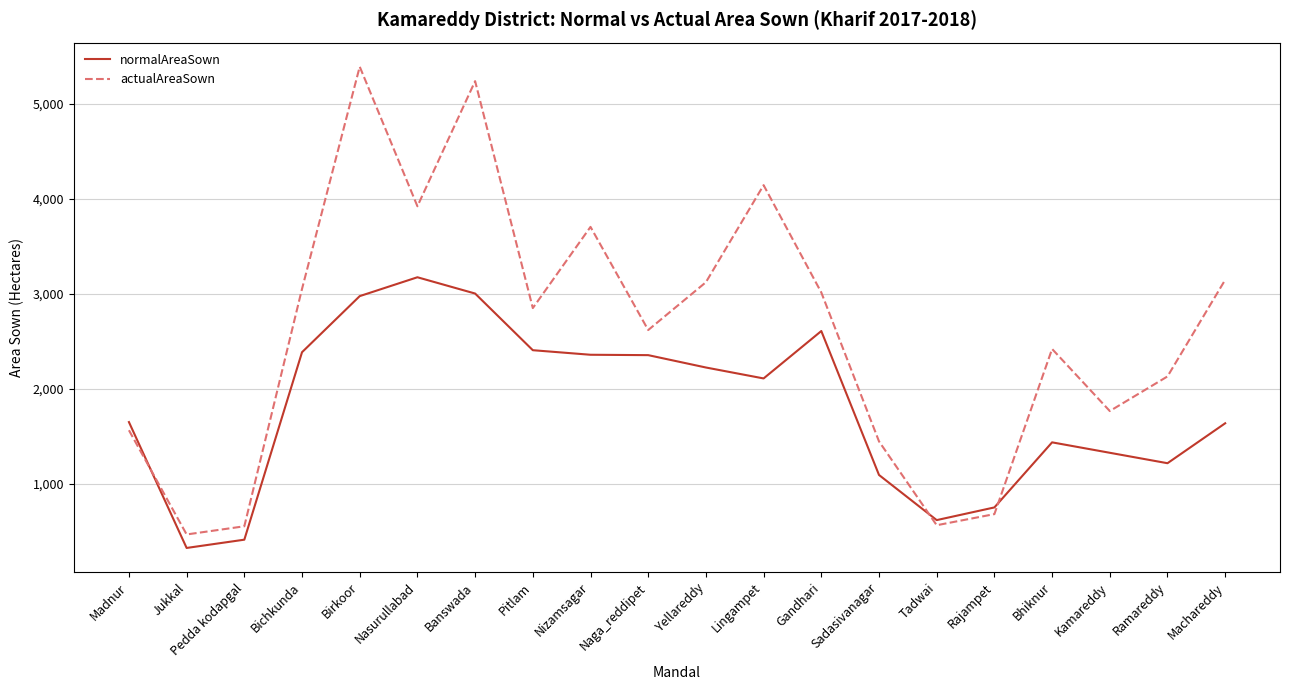

What is the difference between the normalAreaSown values at Bichkunda and Jukkal?

2058.9